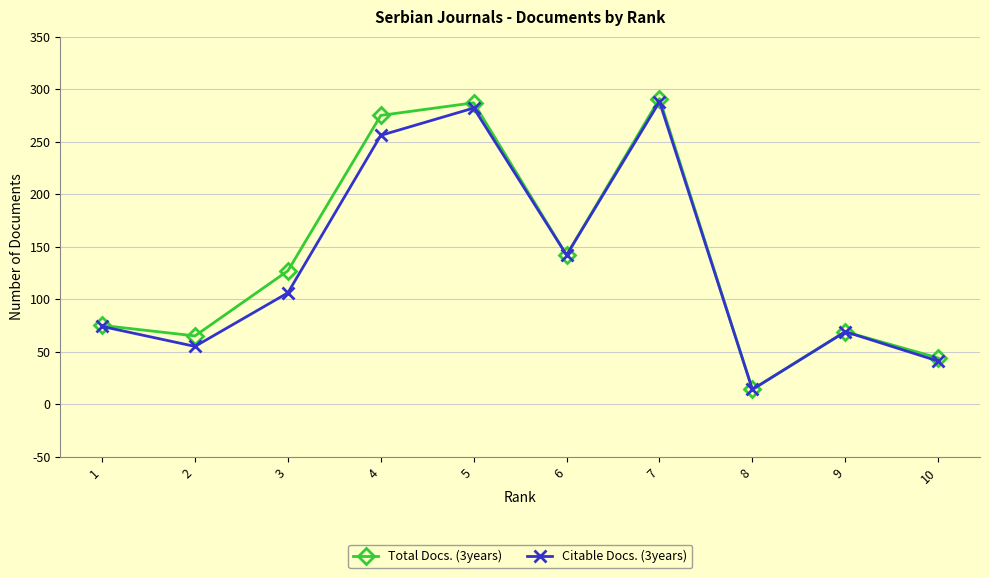

What is the value of the Citable Docs. (3years) point at the 2nd from the left?

55